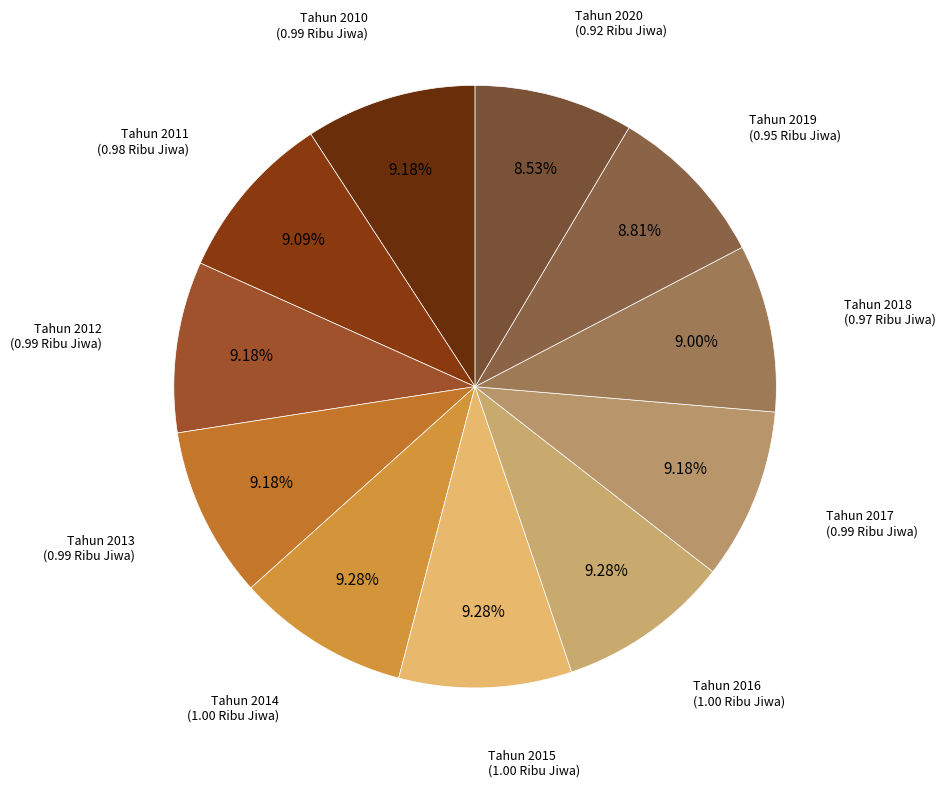

How many slices are in this pie chart?

11